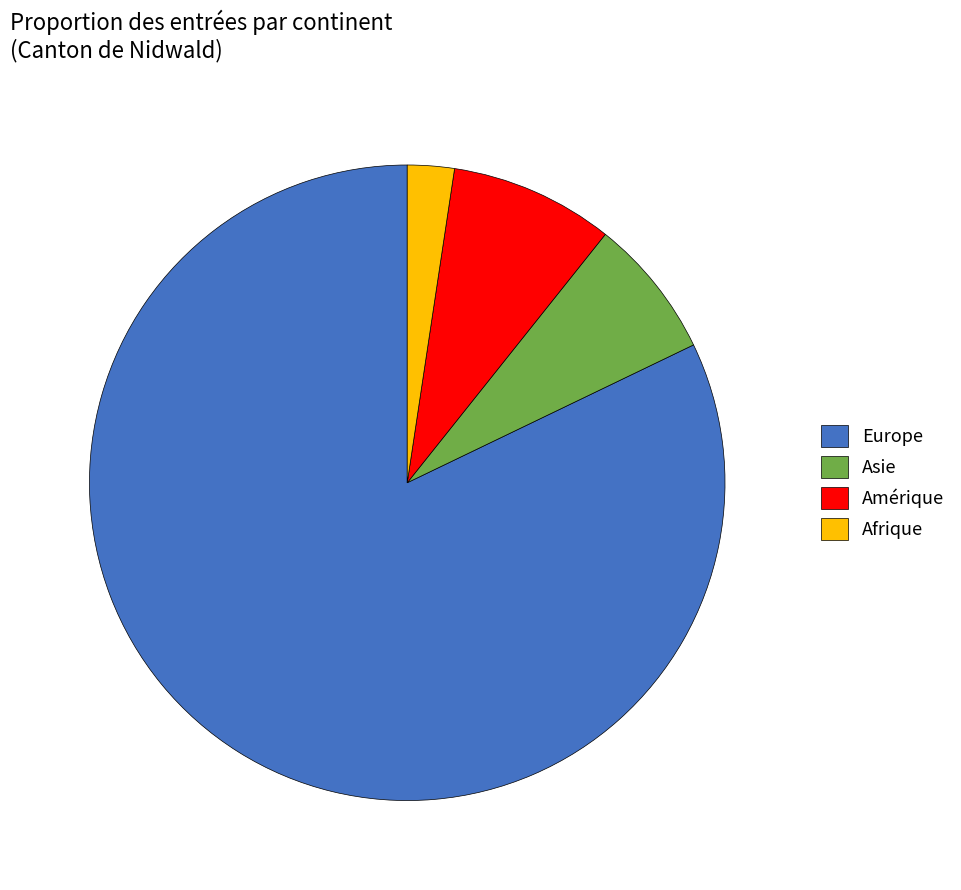

Approximately how many times larger is the value at Europe compared to Asie?

11.5